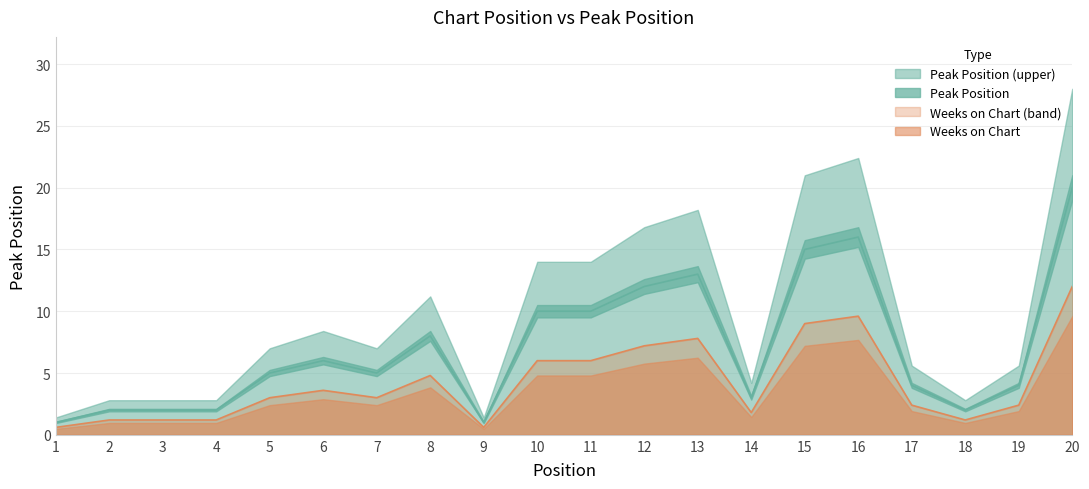

At which label is the value closest to 10?

10